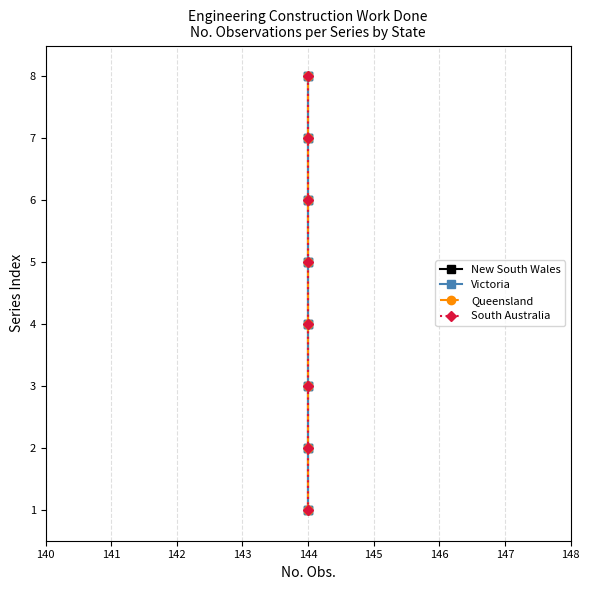

Which series has the largest range (max minus min)?

New South Wales